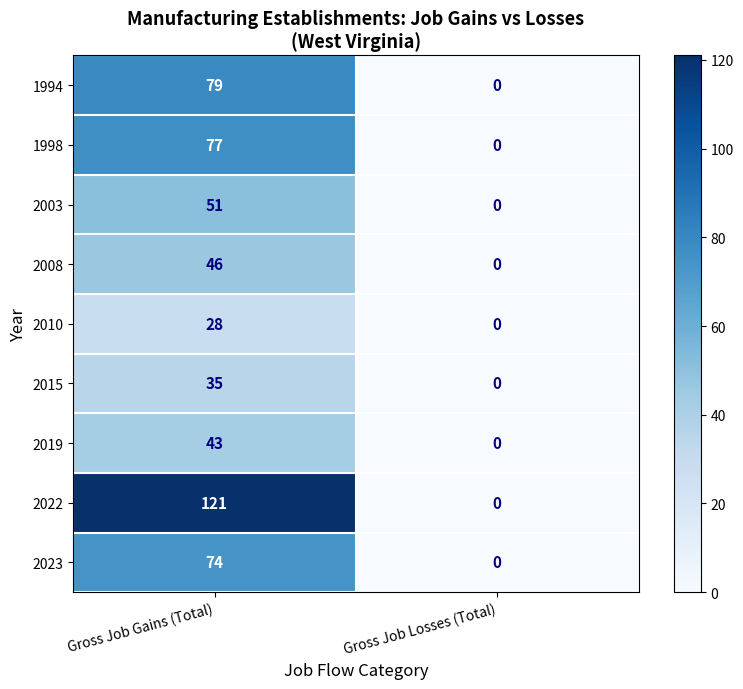

Which series has the largest total across all categories?

2022